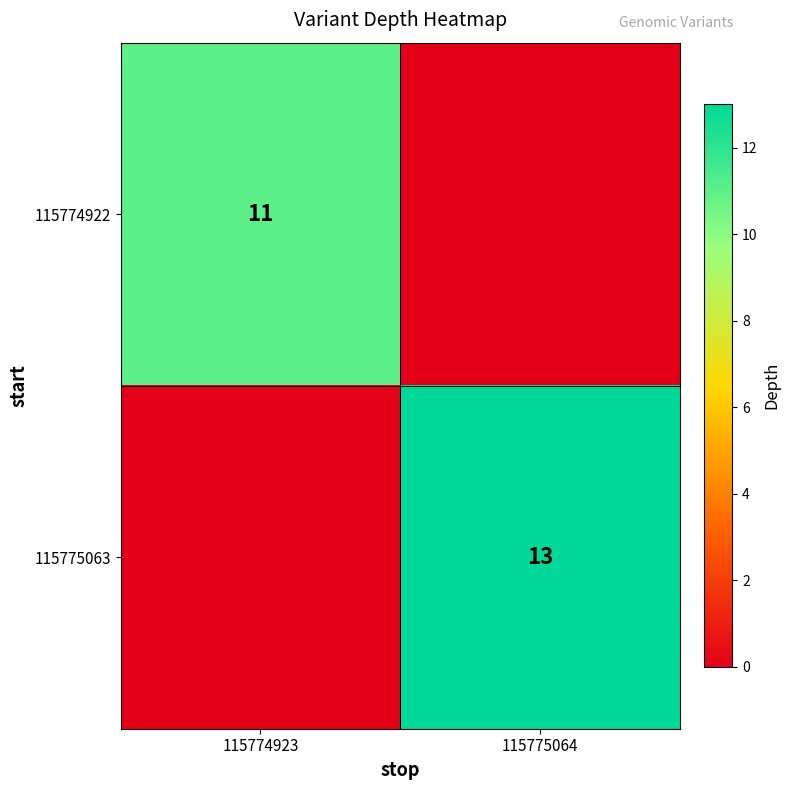

What is the total value across all series at 115774923?

11